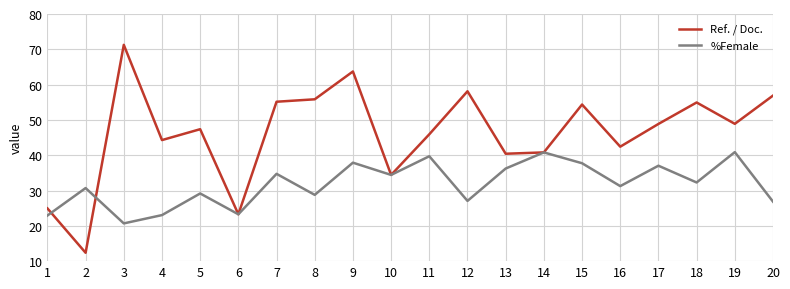

Where is the first local maximum for Ref. / Doc.?

3